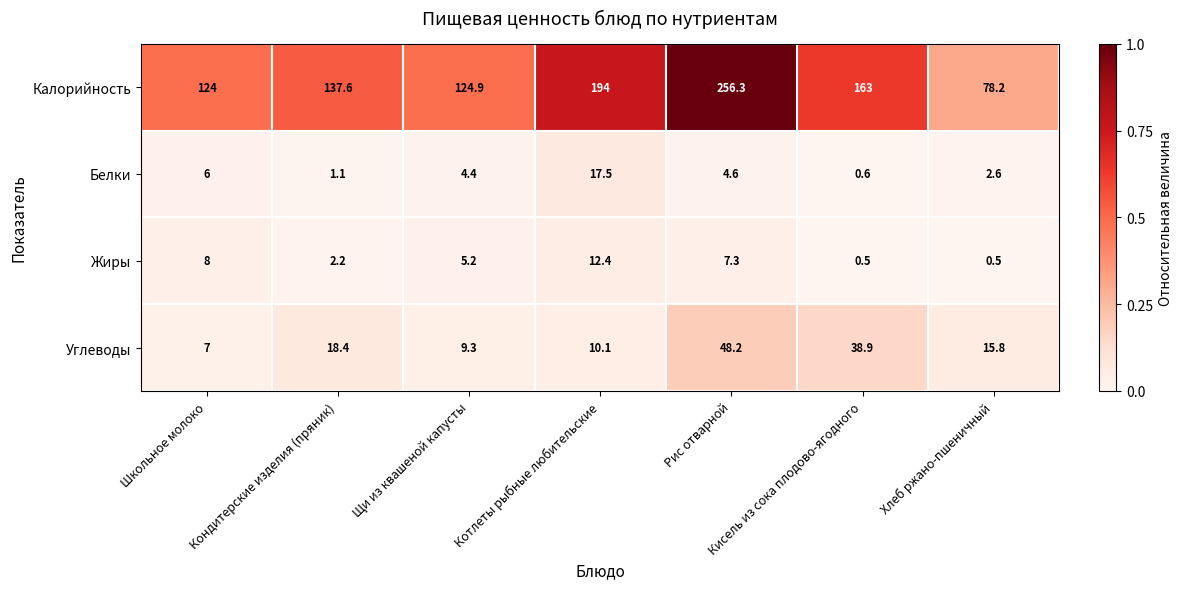

How many data points does each series have?

7